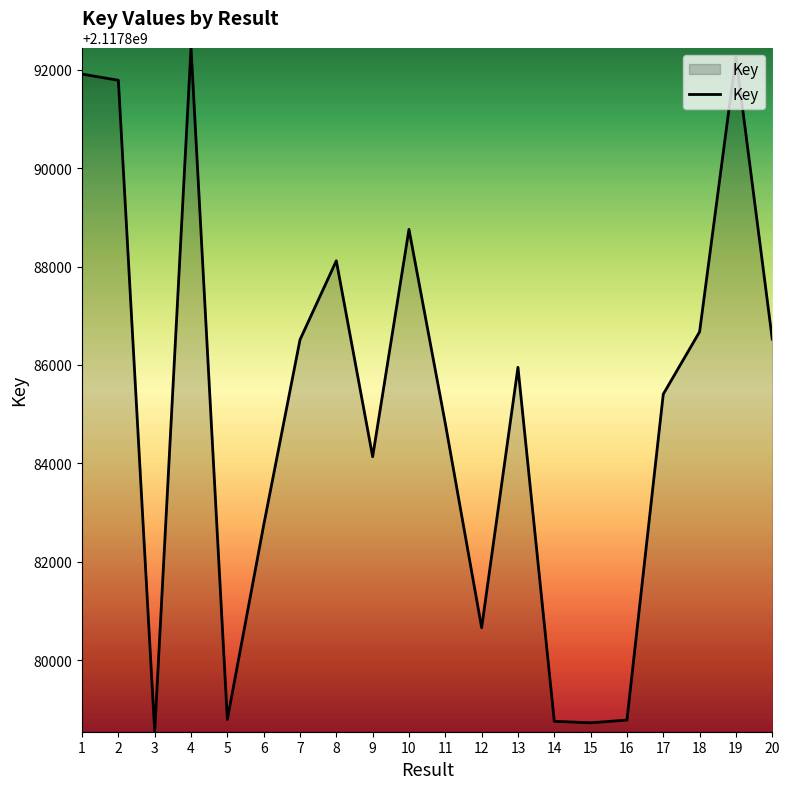

Which label corresponds to the smallest value in the chart?

3